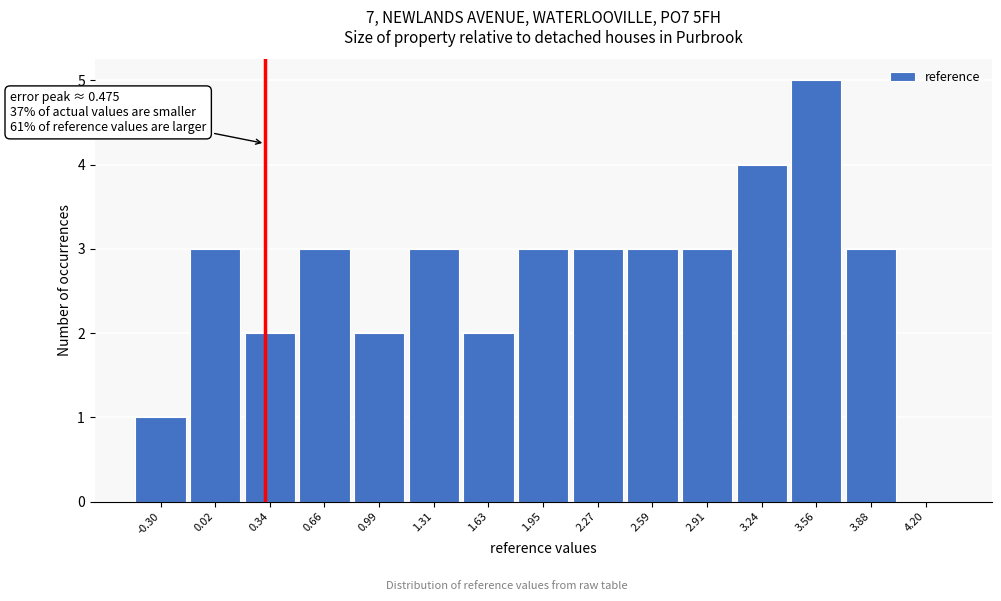

Reading left to right, list all the values displayed in this chart.

-0.30=1	0.02=3	0.34=2	0.66=3	0.99=2	1.31=3	1.63=2	1.95=3	2.27=3	2.59=3	2.91=3	3.24=4	3.56=5	3.88=3	4.20=0